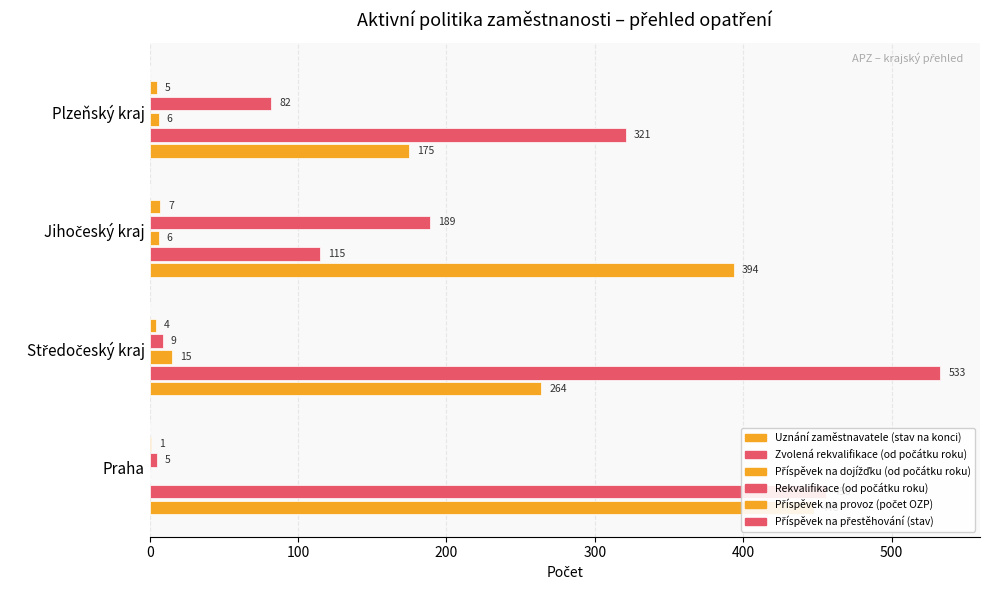

How many series are shown in this chart?

6